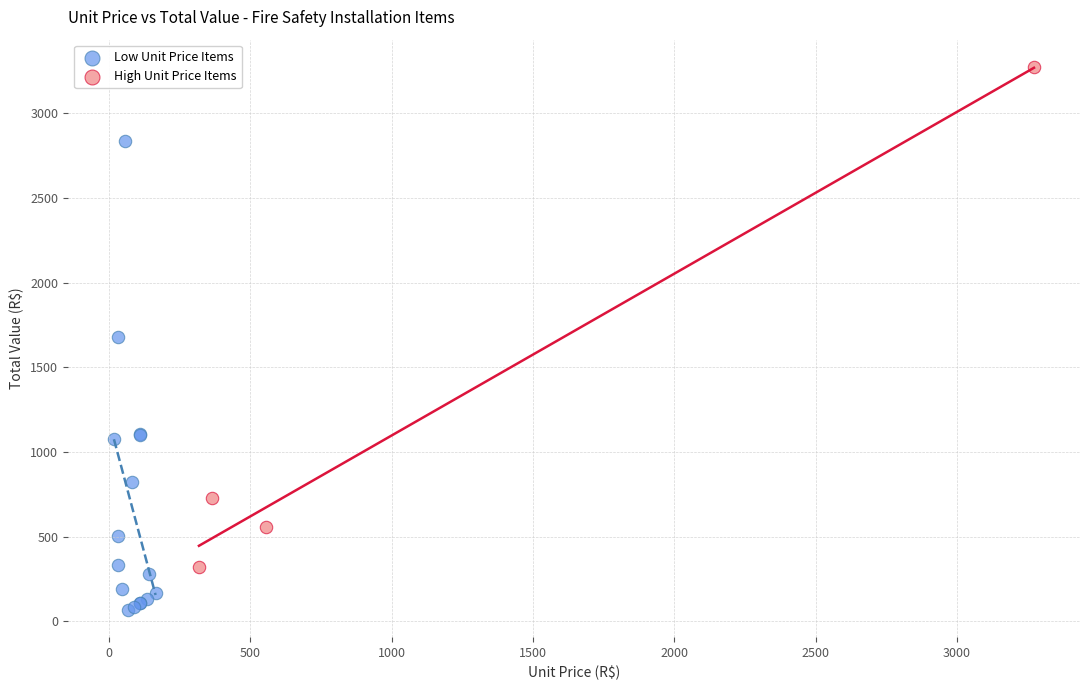

Which series reaches the maximum Y coordinate?

High Unit Price Items